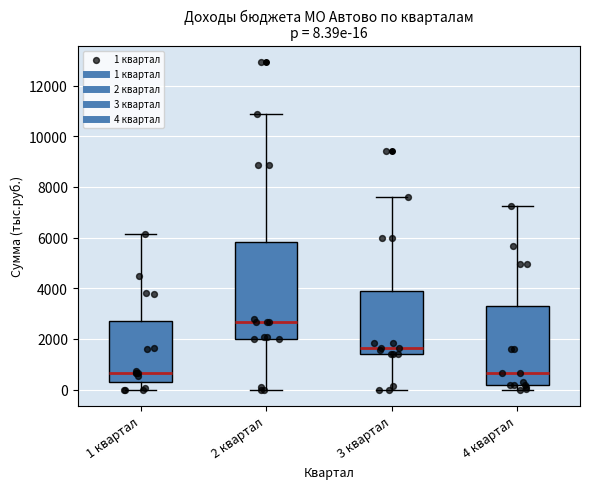

Which box is the tallest, from its lower edge to its upper edge?

2 квартал